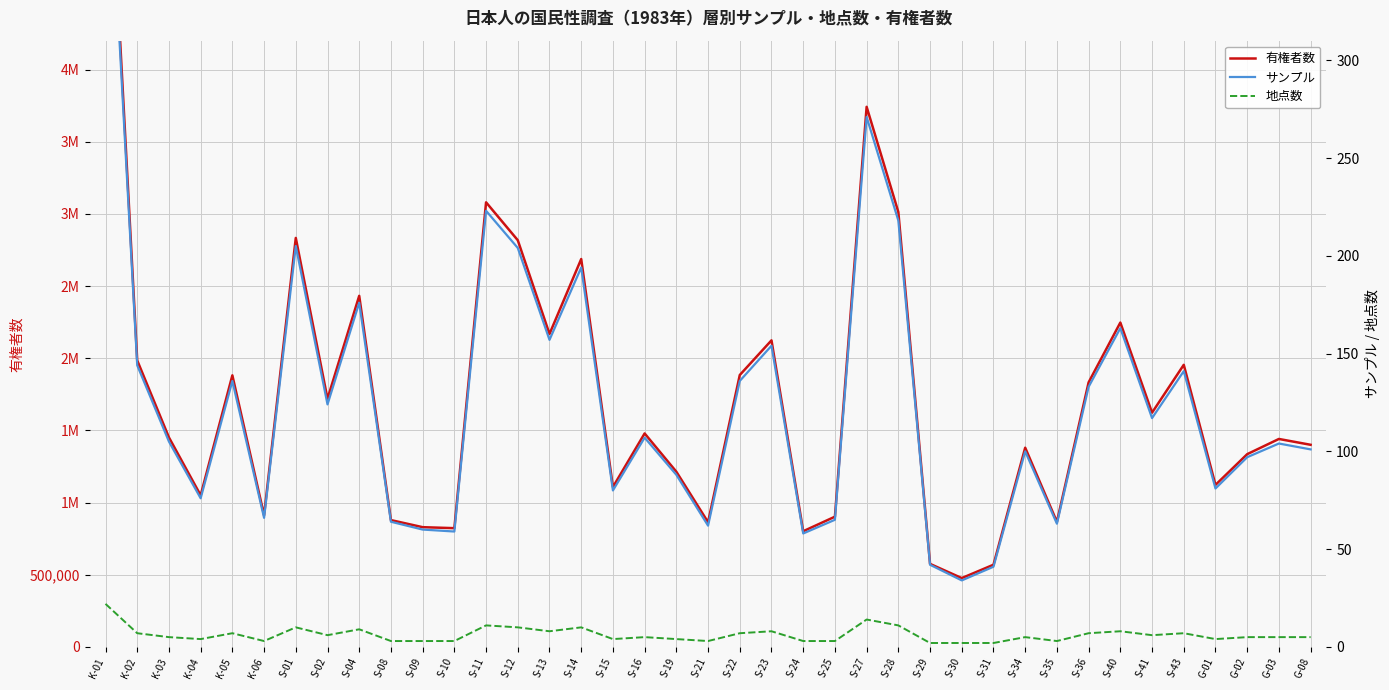

True or false: 地点数 has more than 0 interior local peaks.

True